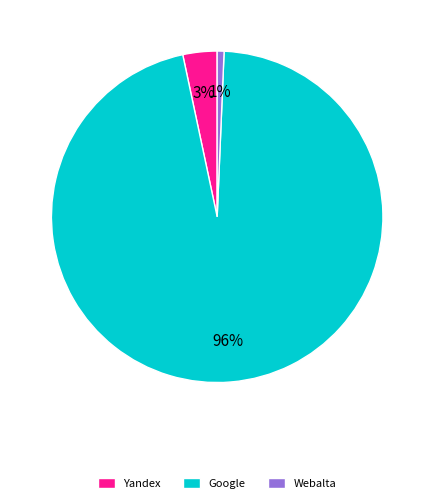

To the nearest percent, what portion does Yandex represent?

3%